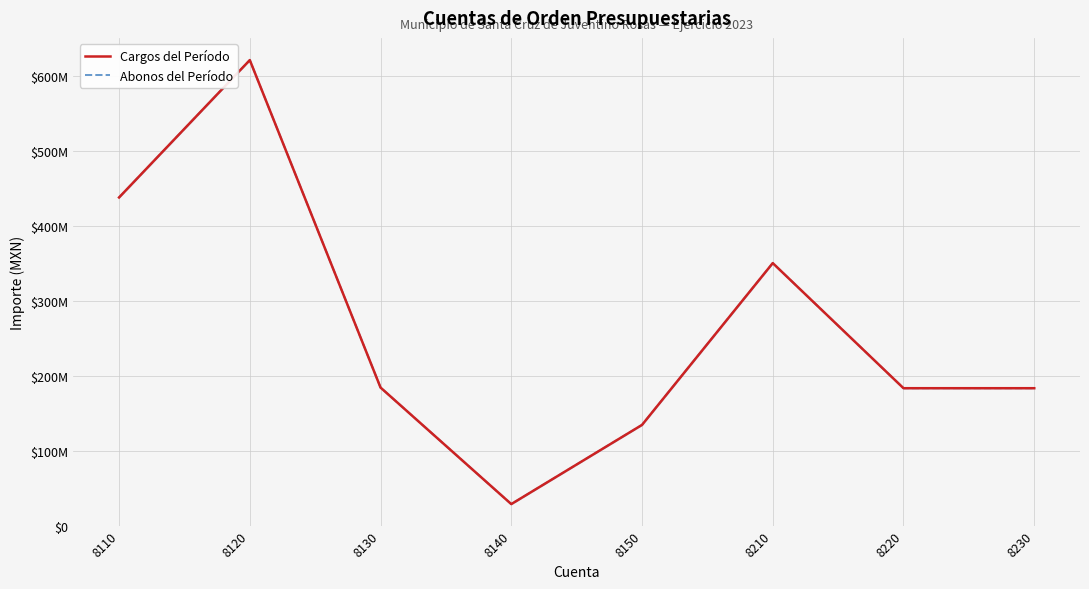

True or false: Cargos del Período and Abonos del Período cross at least once.

False